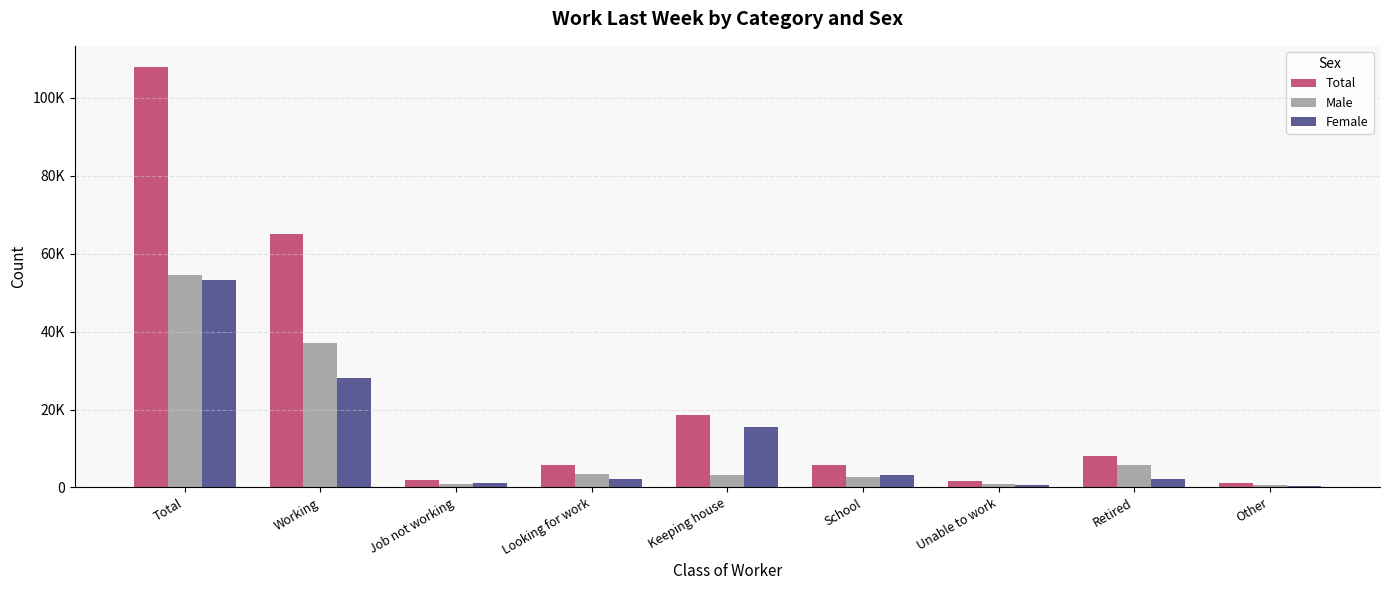

Which label corresponds to the smallest value in the chart?

Other